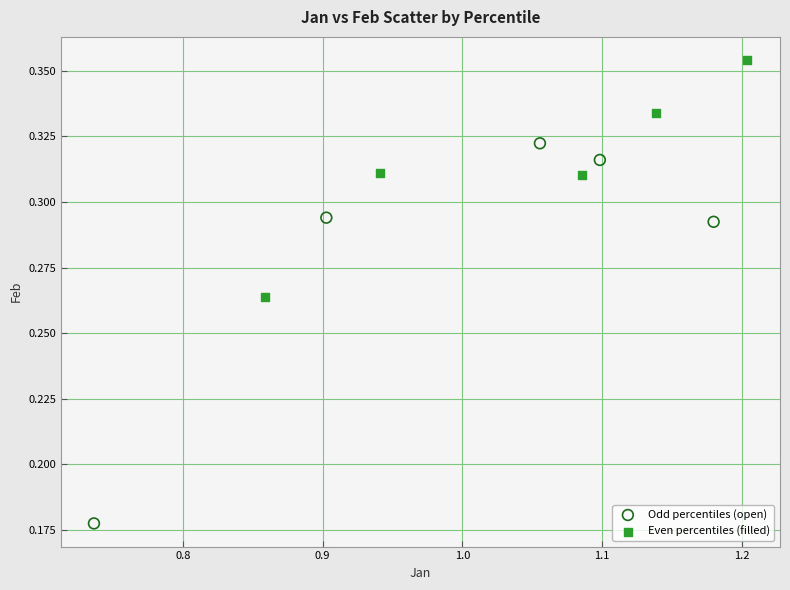

Which series reaches the maximum Y coordinate?

Even percentiles (filled)